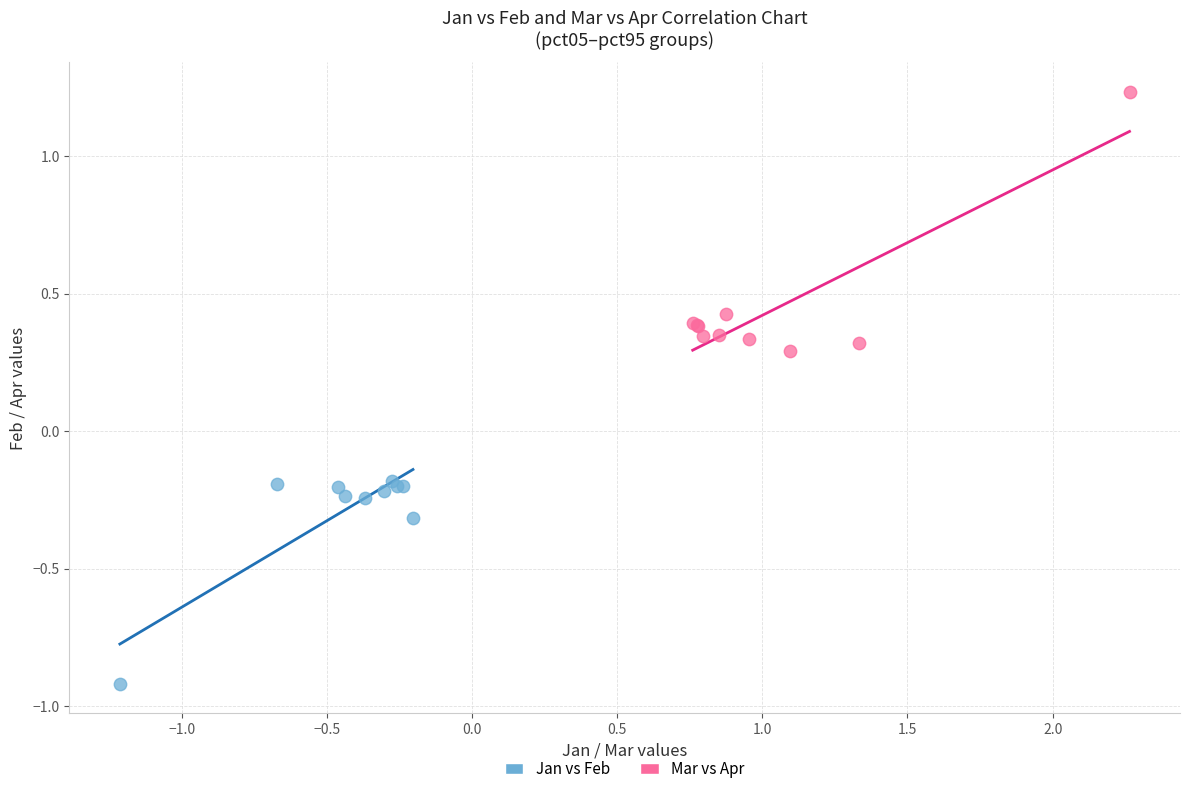

What are all the series names shown in the legend?

Jan vs Feb, Mar vs Apr